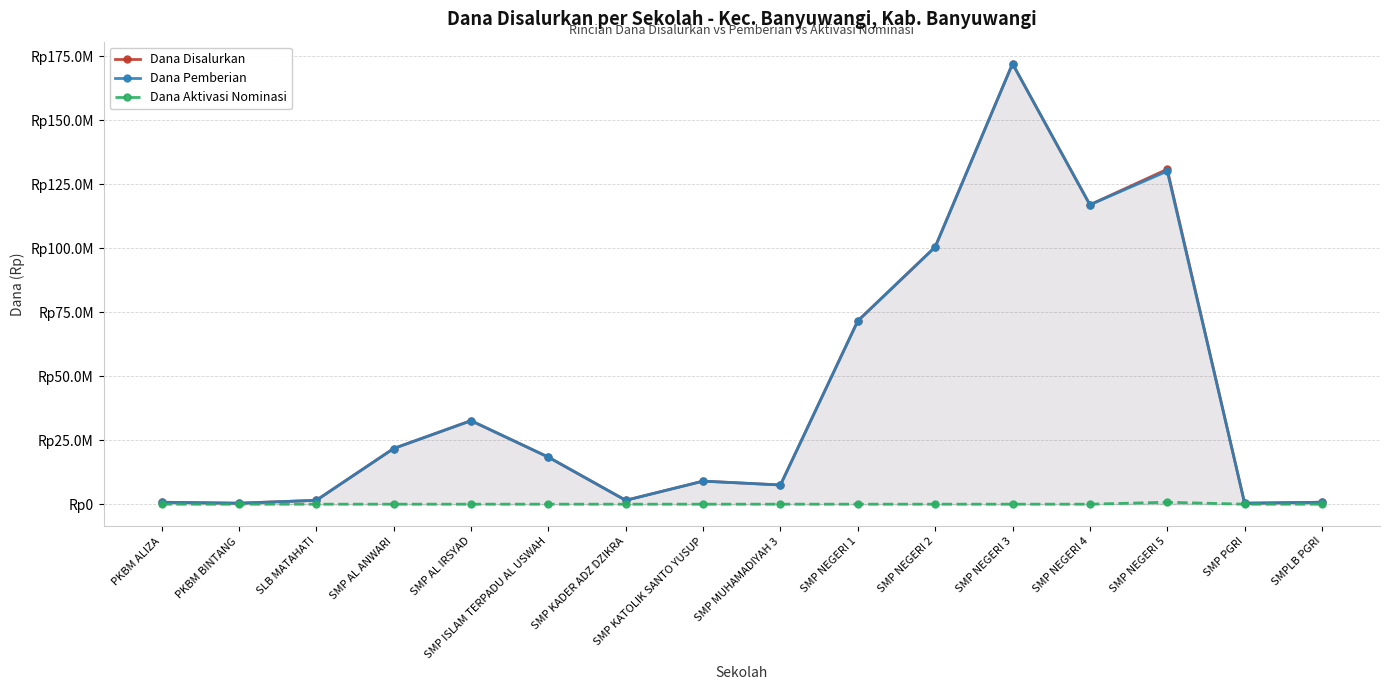

How many lines are shown in the chart?

3